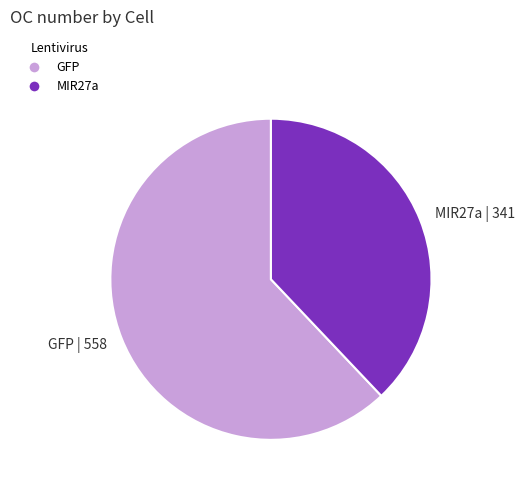

What is the majority slice?

GFP | 558